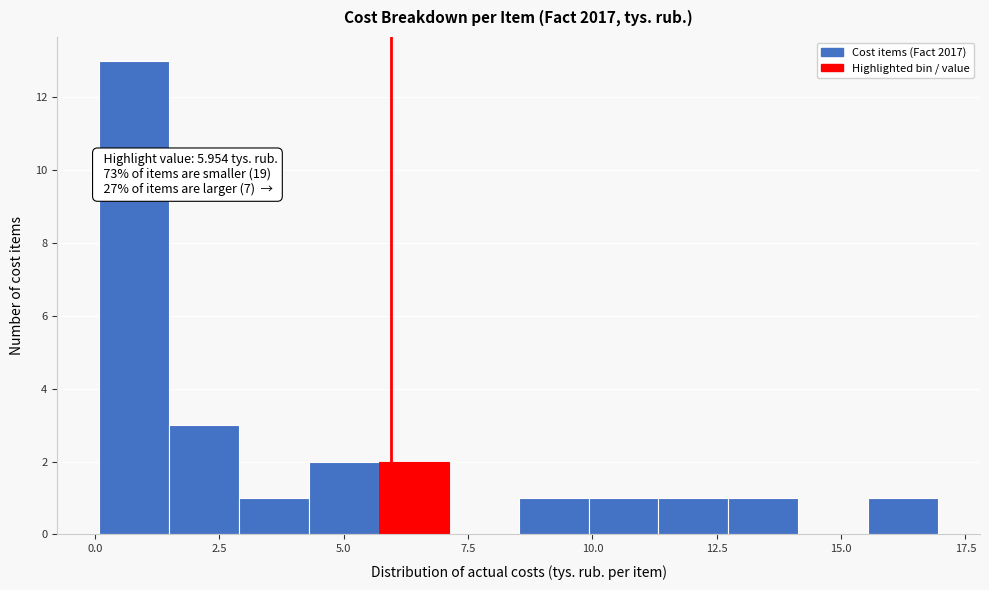

Read against the x-axis, roughly where is the centre of the tallest bar?

1.0